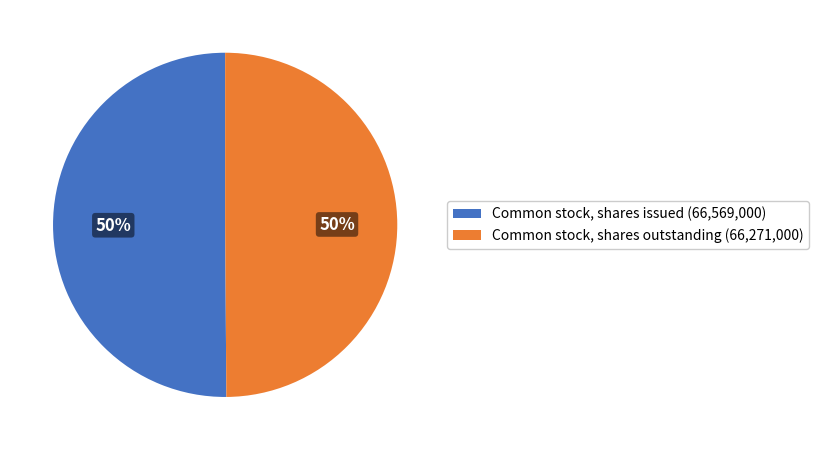

What is the ratio of the value at Common stock, shares issued (66,569,000) to the value at Common stock, shares outstanding (66,271,000)?

1.0